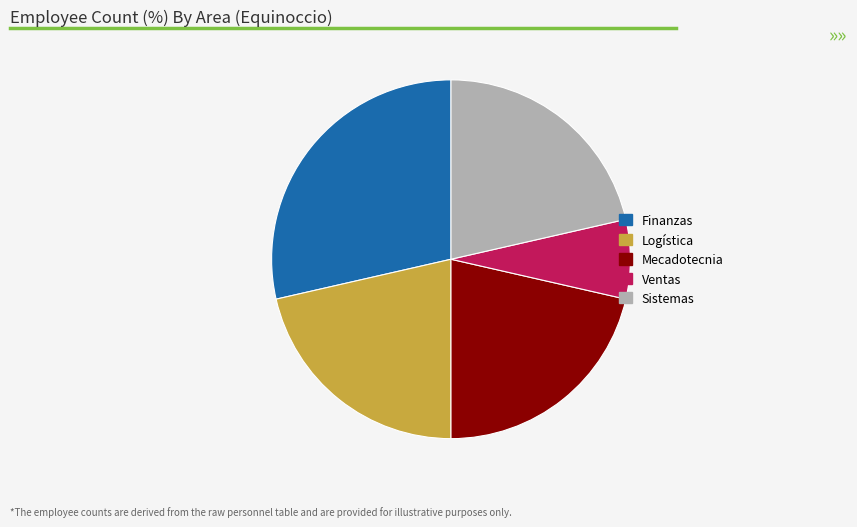

What is the ratio of the value at Mecadotecnia to the value at Logística?

1.0